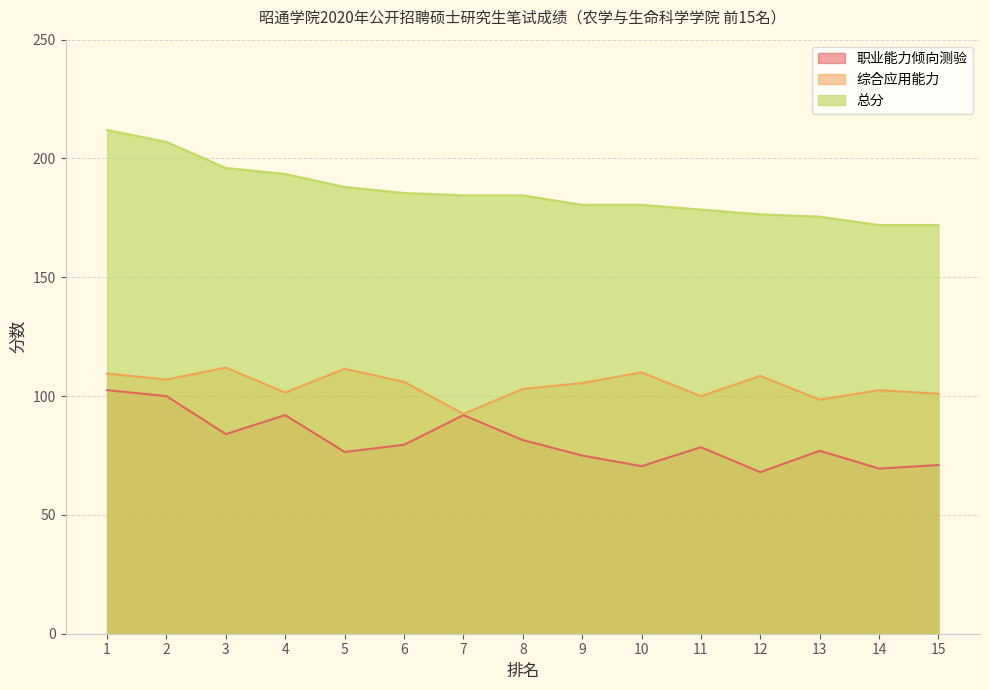

At which label is 综合应用能力 closest to 102?

4